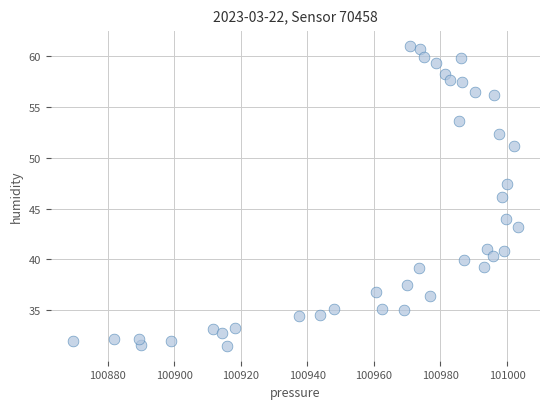

What is the range of Y values (max minus min)?

29.5